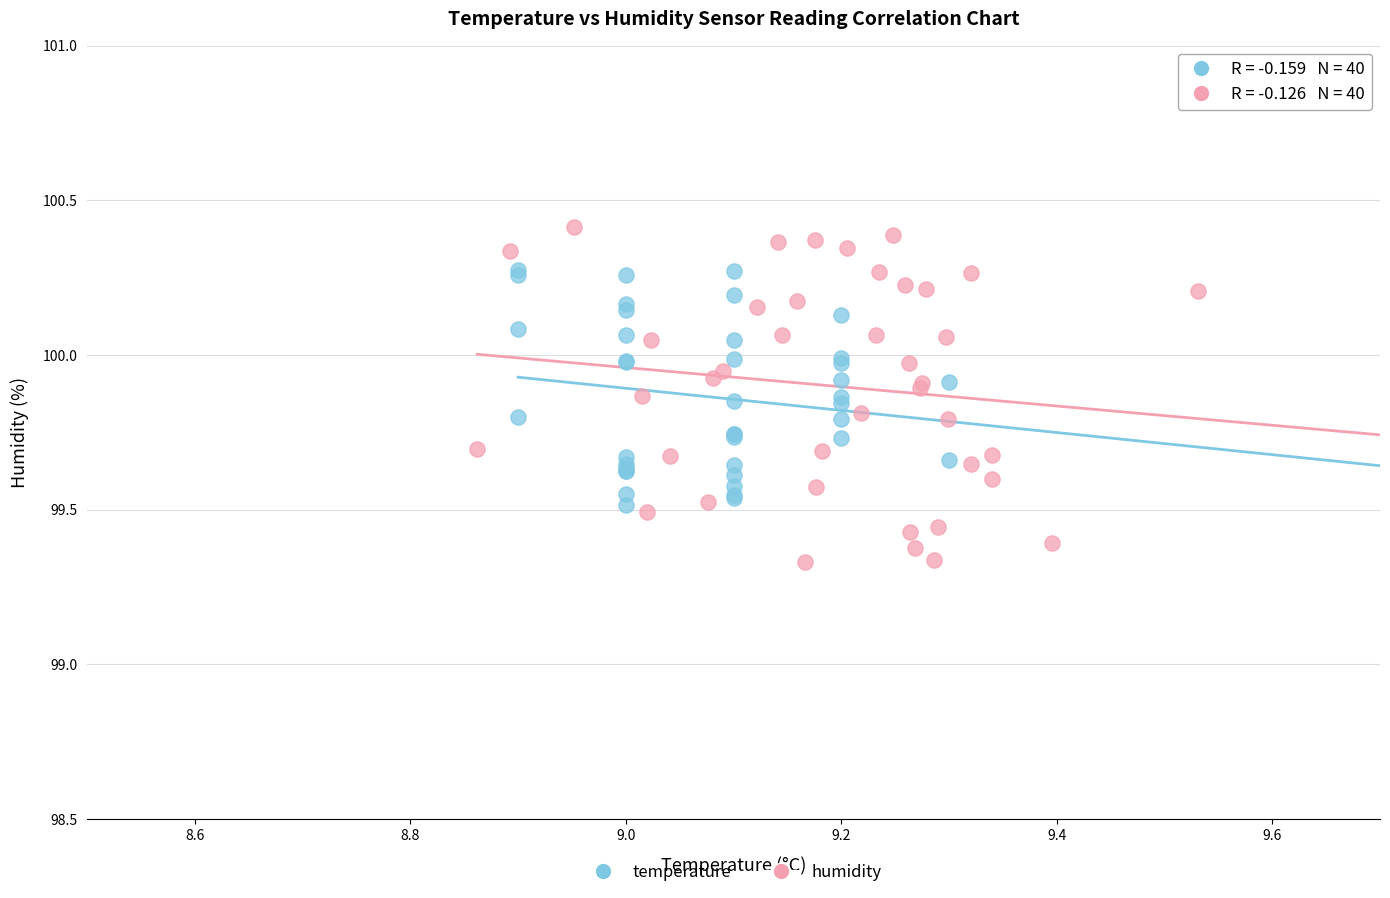

Which series reaches the minimum Y coordinate?

humidity